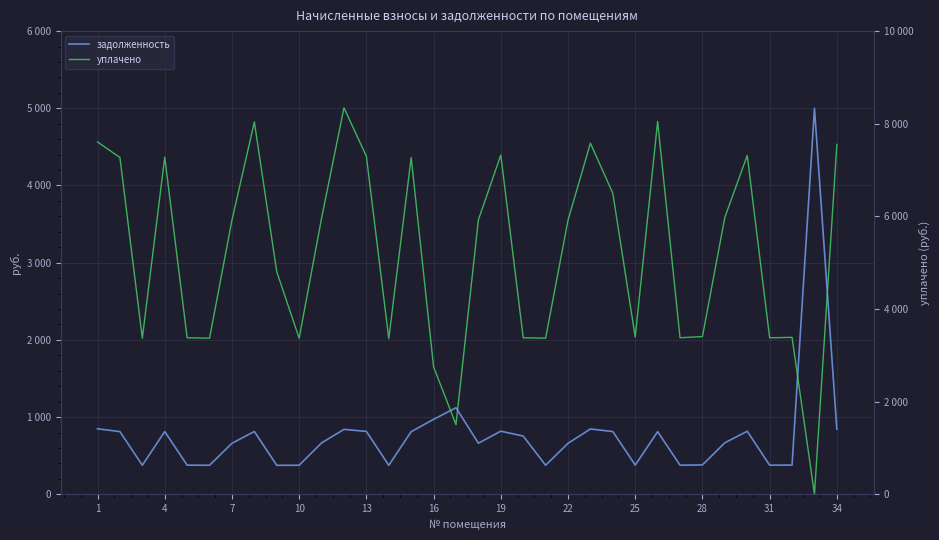

At how many categories does at least one series exceed 7645?

3